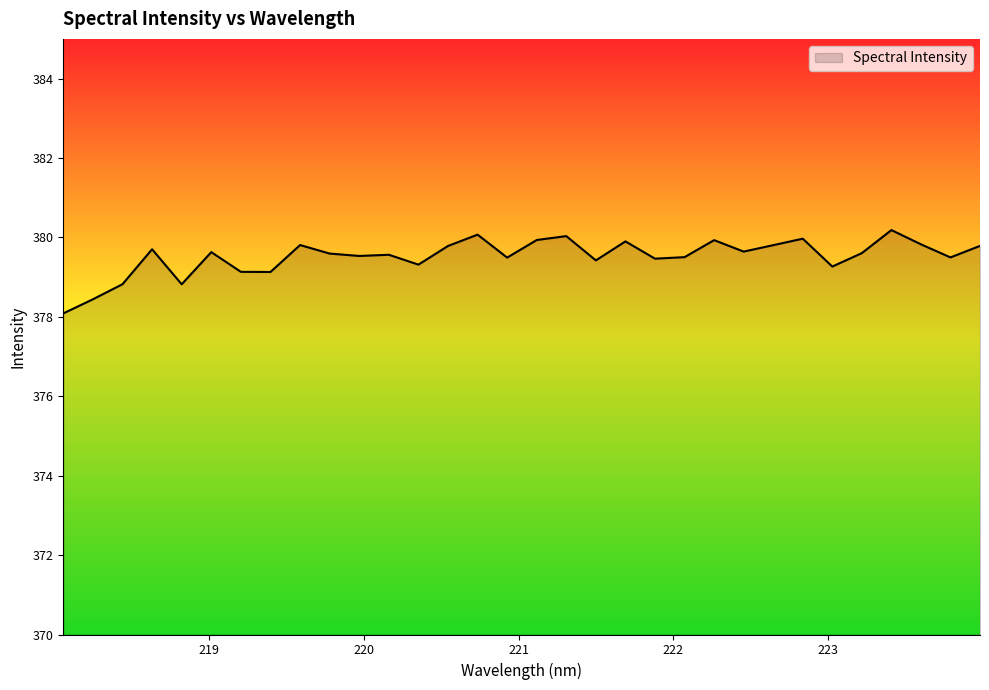

What is the difference between the maximum and minimum values?

2.1